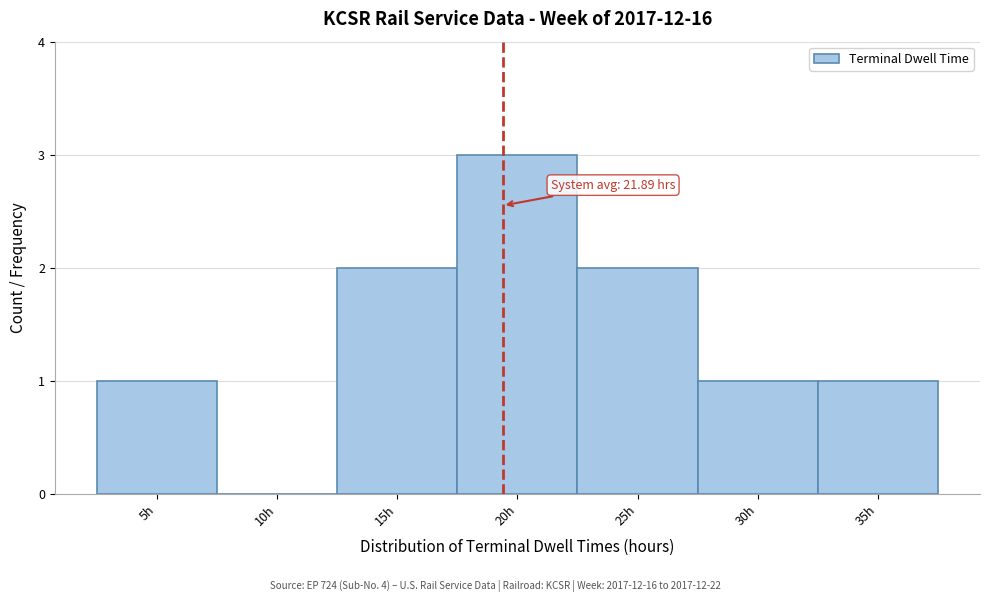

Reading right to left, list all the values displayed in this chart.

35h=1	30h=1	25h=2	20h=3	15h=2	10h=0	5h=1